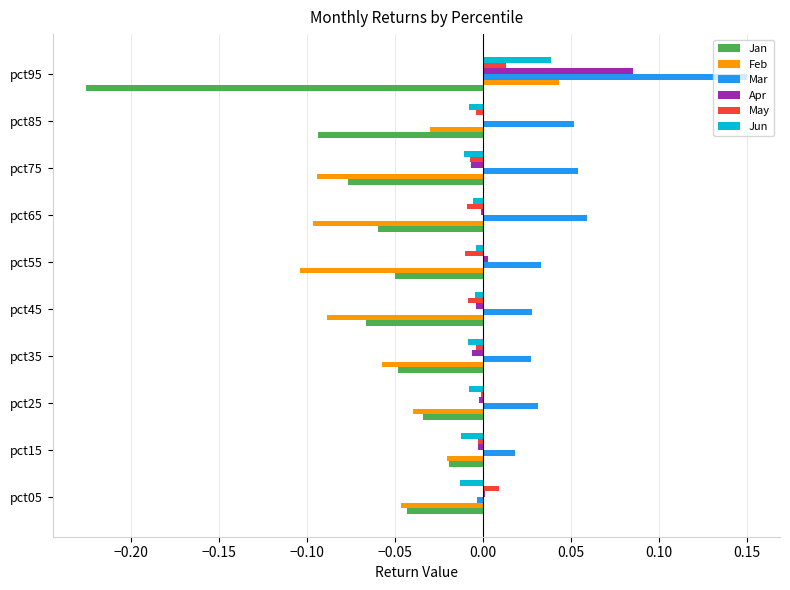

Which category has the highest value in the Mar series?

pct95